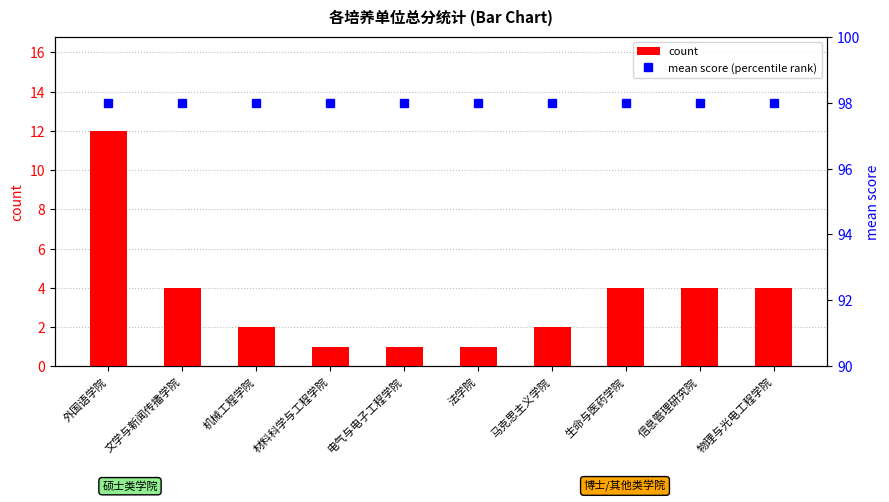

What is the maximum value for count?

12